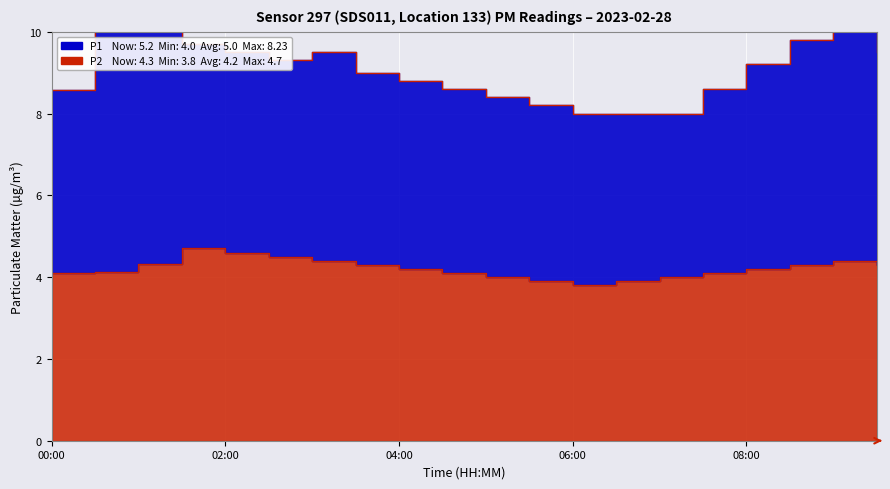

Reading left to right, what are all the values shown in this chart?

00:00=4.1	00:30=4.1	01:00=4.3	01:30=4.7	02:00=4.6	02:30=4.5	03:00=4.4	03:30=4.3	04:00=4.2	04:30=4.1	05:00=4.0	05:30=3.9	06:00=3.8	06:30=3.9	07:00=4.0	07:30=4.1	08:00=4.2	08:30=4.3	09:00=4.4	09:30=4.3